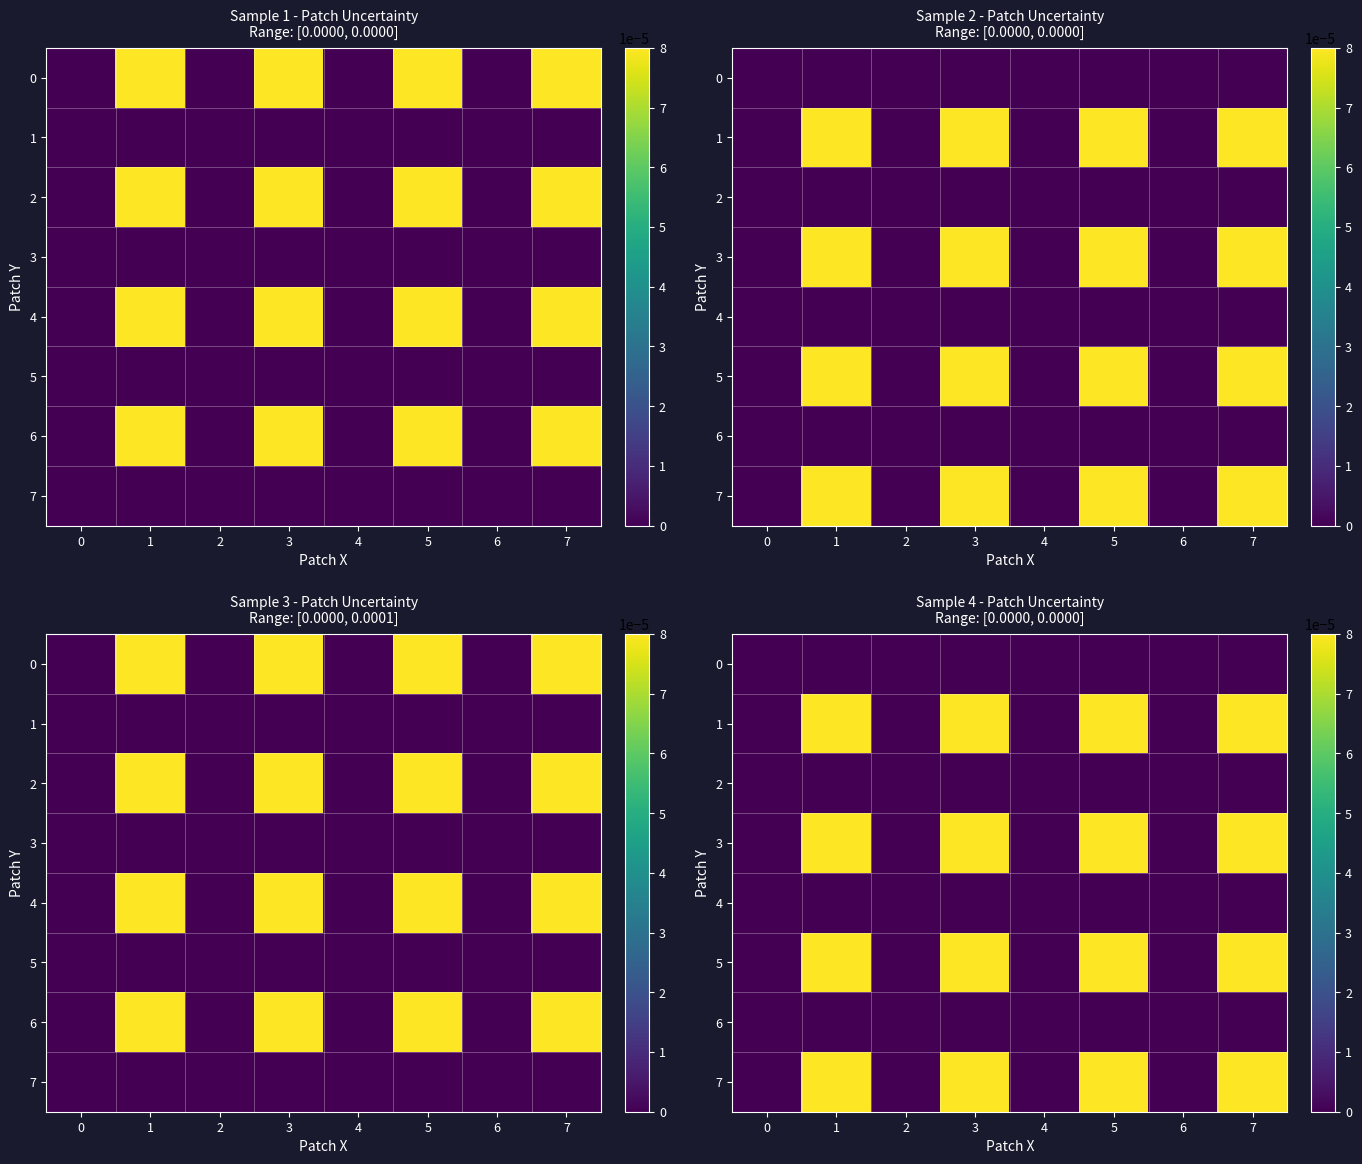

At which category is the sum across all series the highest?

1